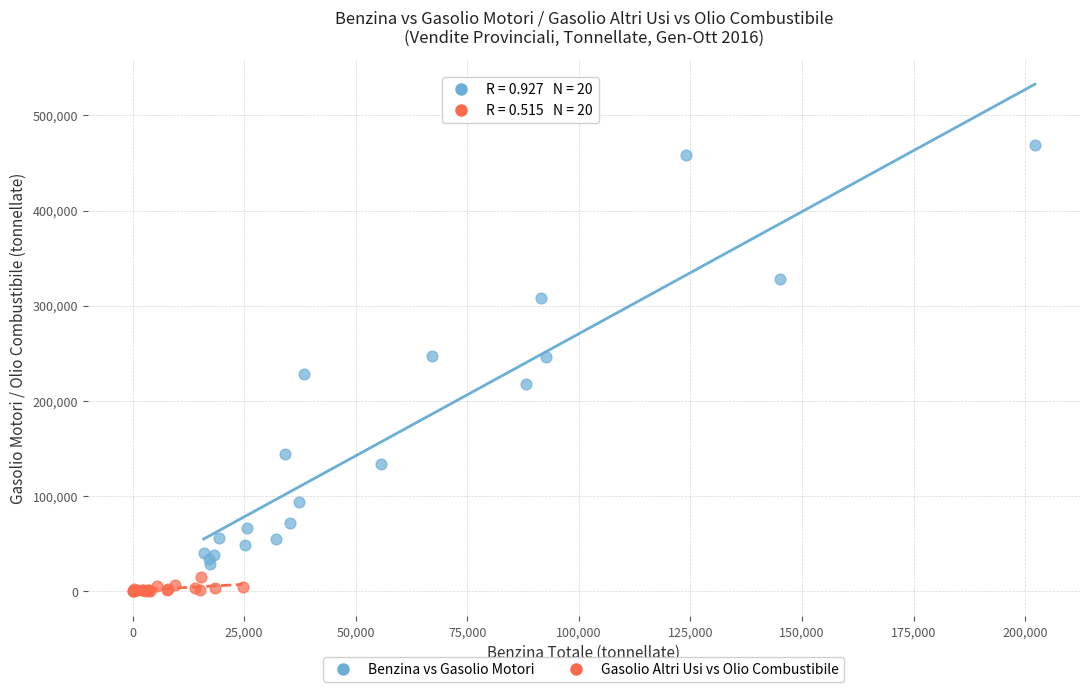

Which series has the widest spread of Y values?

Benzina vs Gasolio Motori